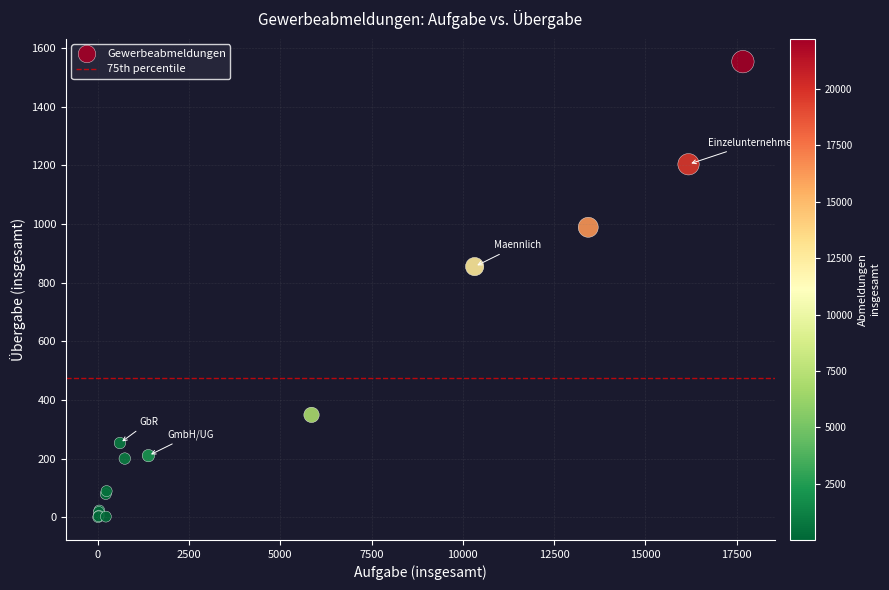

What Y value in the scatter plot is closest to 777?

855